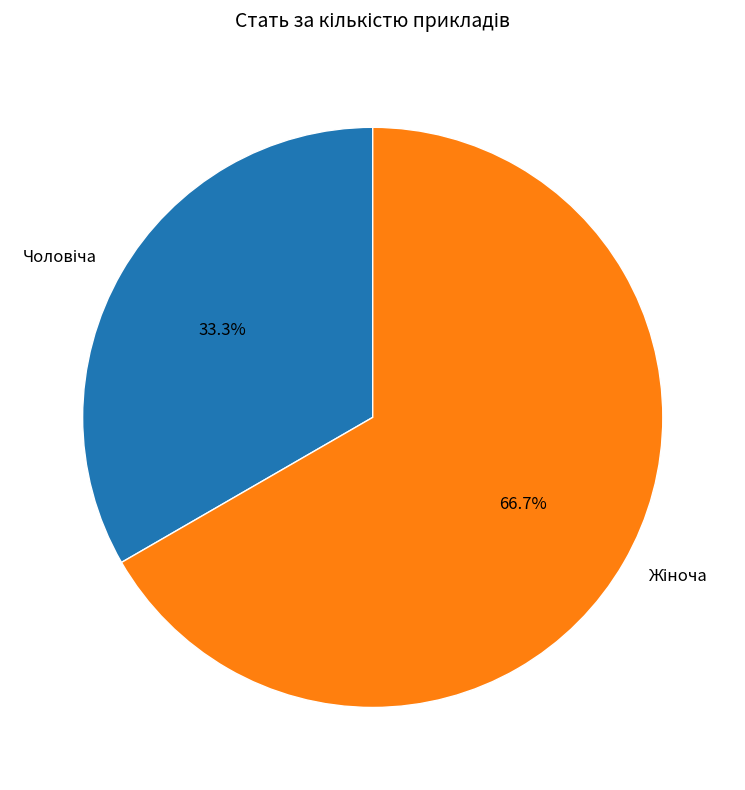

Is there any slice that represents more than half of the pie?

Yes